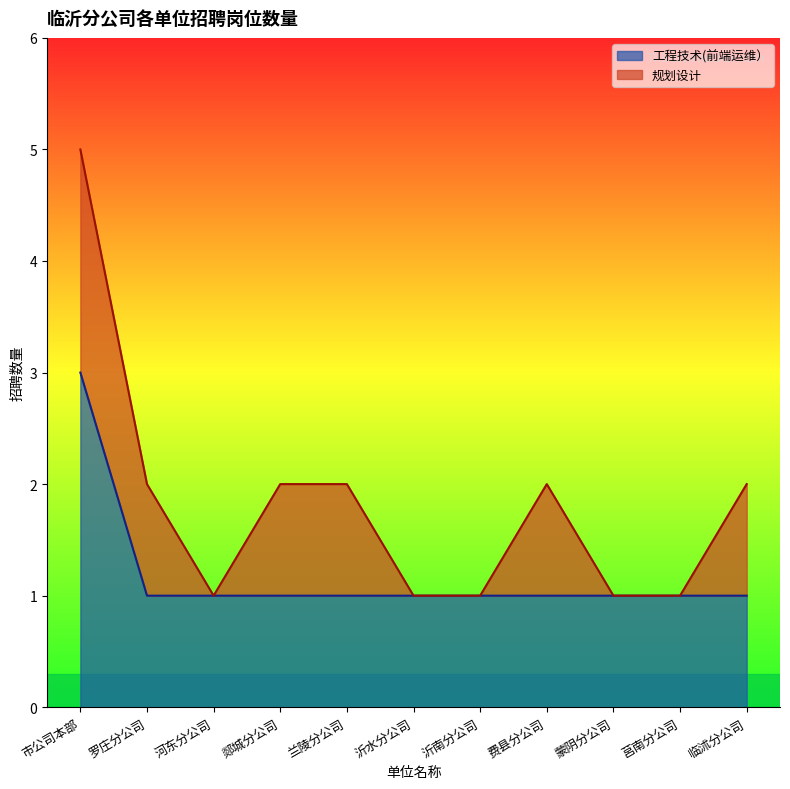

The value at 沂水分公司 is 2. True or false?

False